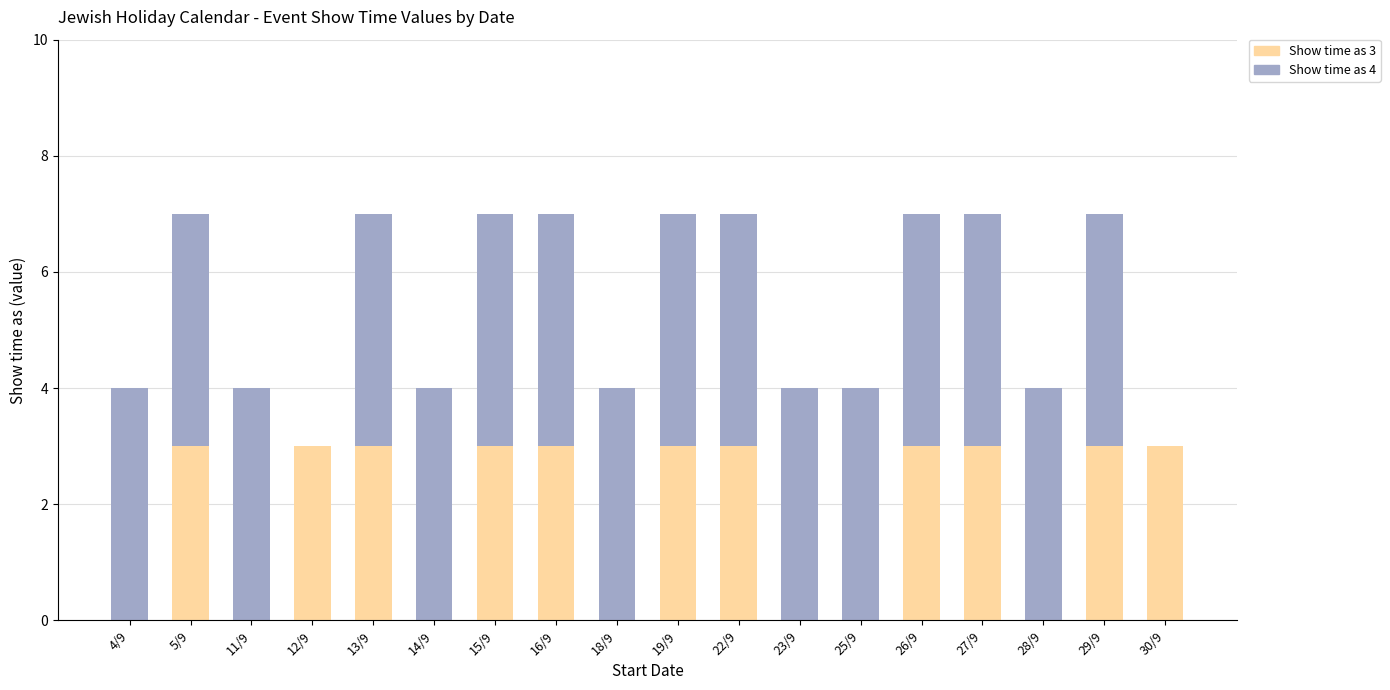

The value of Show time as 3 at 5/9 is 3. True or false?

True